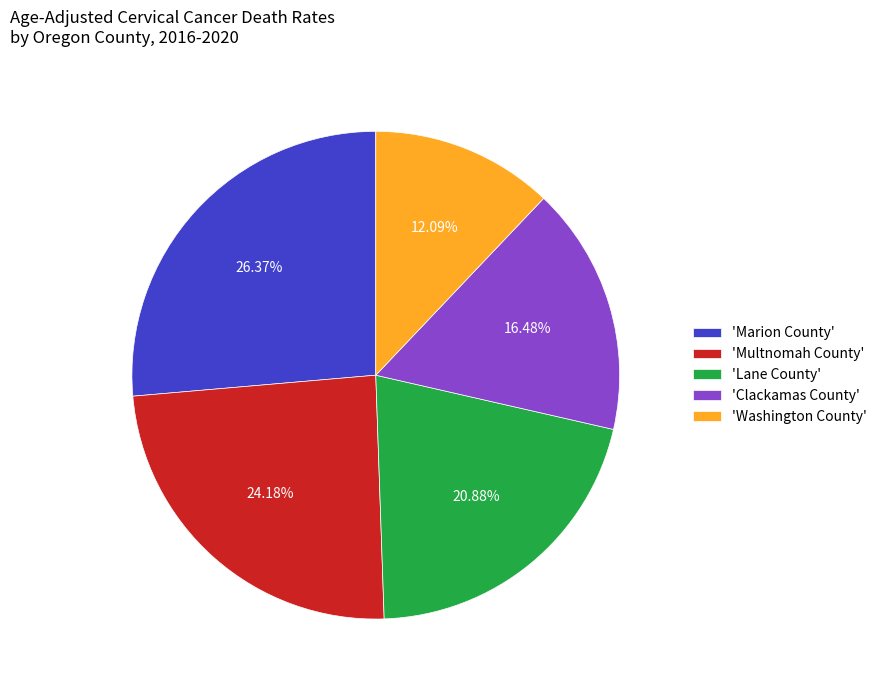

Does any single category account for the majority?

No